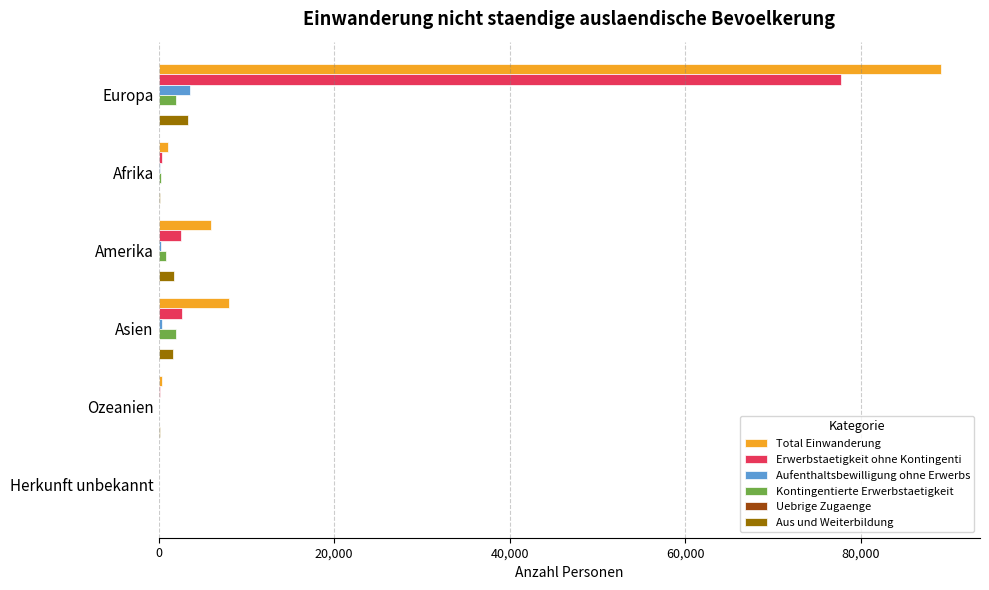

At which category is the sum across all series the highest?

Europa